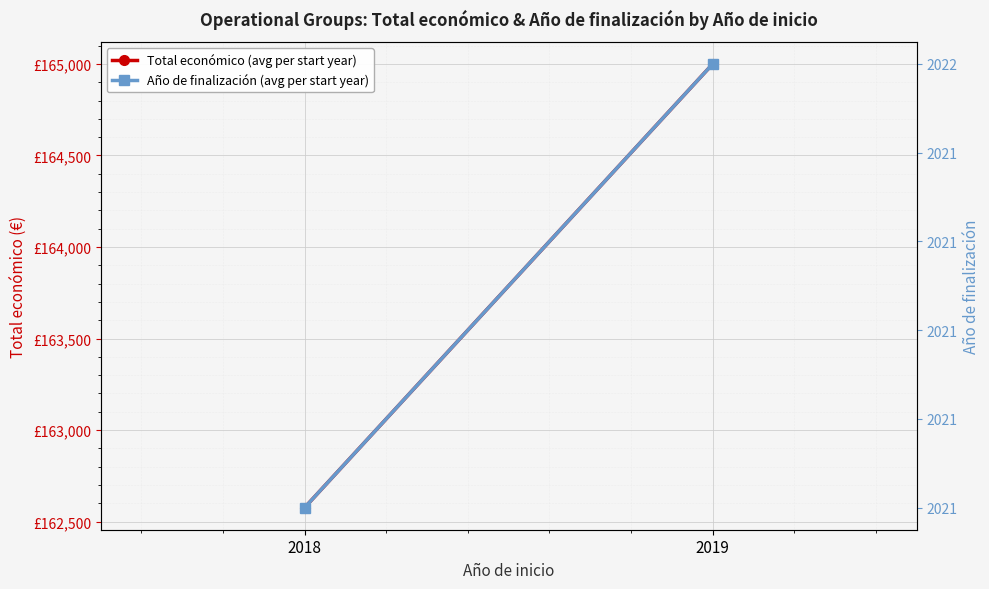

Between 2018 and 2019, which is larger?

2019